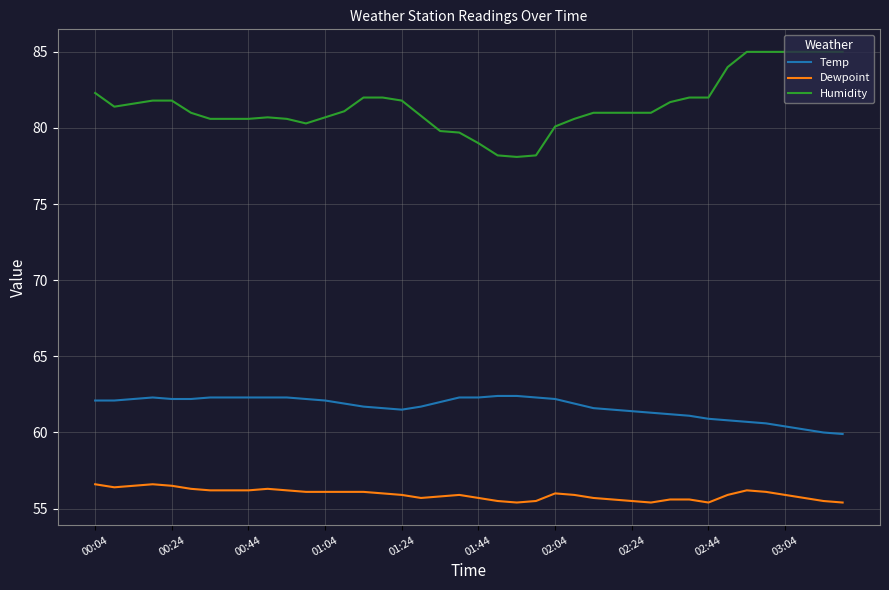

Which series has the widest spread of values?

Humidity